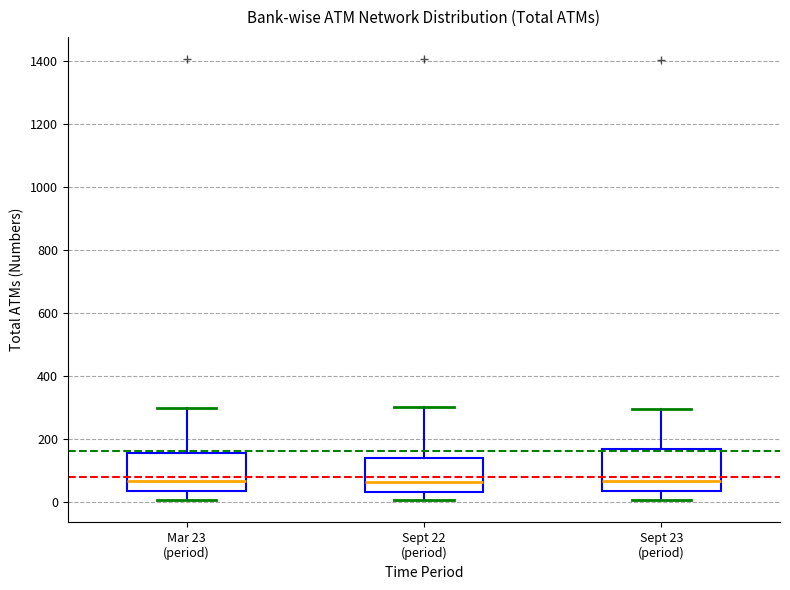

Reading left to right, read every box against the y-axis: the position of its median line, the range the box covers, and the ends of its whiskers. The values are not printed on the chart, so give them approximately, as read against the axis.

Mar 23 (period): median 60, box 40 to 160, whiskers 0 to 300
Sept 22 (period): median 60, box 40 to 140, whiskers 0 to 300
Sept 23 (period): median 60, box 40 to 160, whiskers 0 to 300